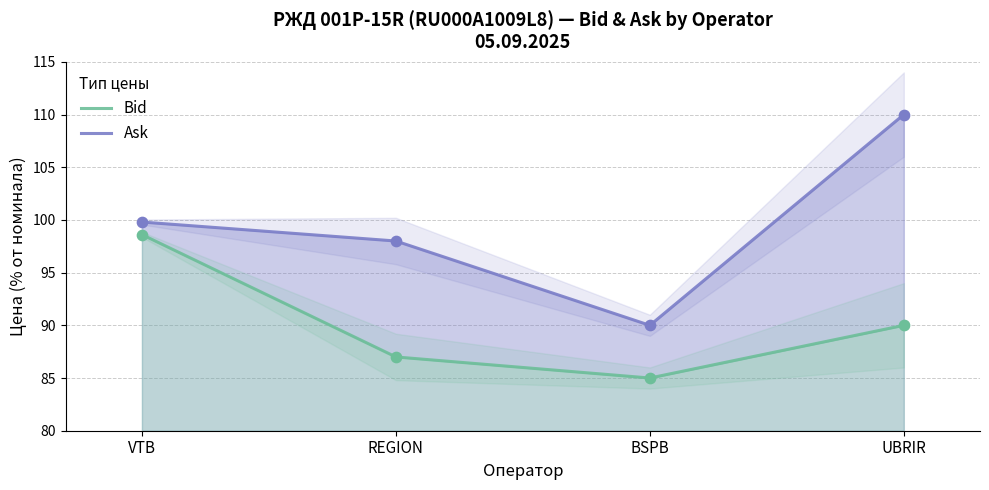

Which series reaches the maximum Y coordinate?

Ask